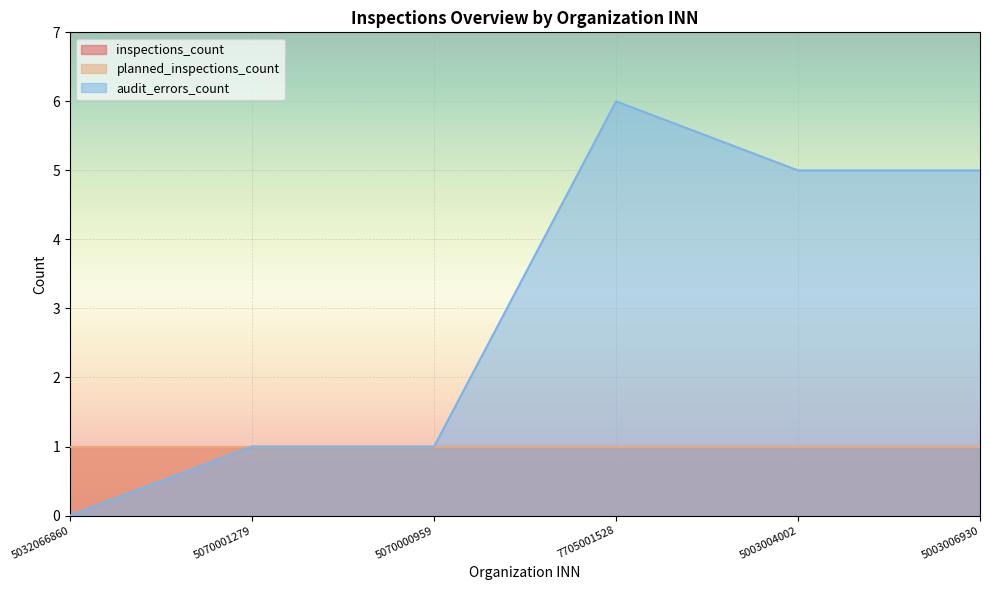

What is the label of the 4th point from the left?

7705001528